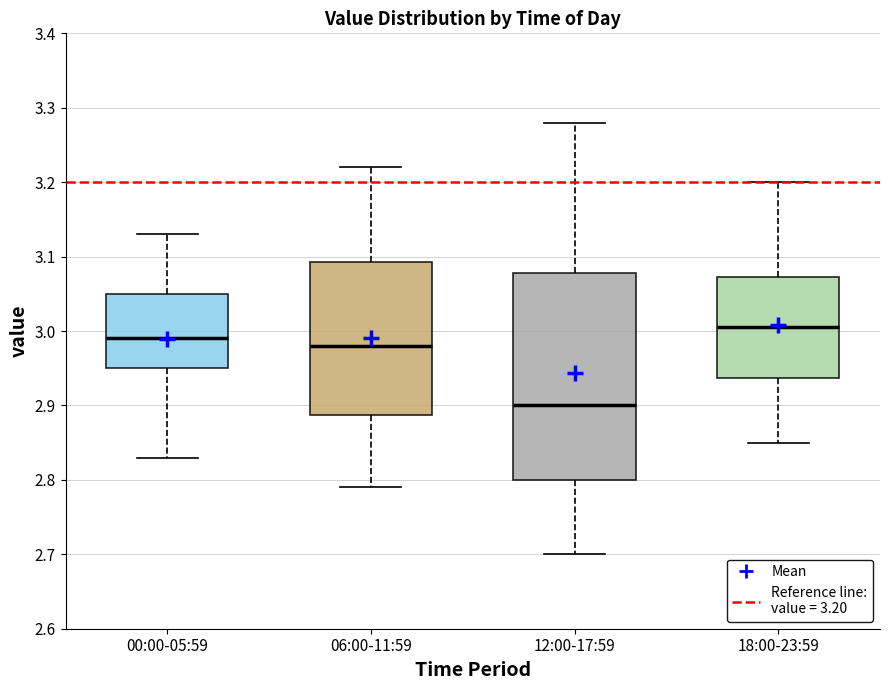

Reading left to right, read every box against the y-axis: the position of its median line, the range the box covers, and the ends of its whiskers. The values are not printed on the chart, so give them approximately, as read against the axis.

00:00-05:59: median 2.99, box 2.95 to 3.05, whiskers 2.83 to 3.13
06:00-11:59: median 2.98, box 2.89 to 3.09, whiskers 2.79 to 3.22
12:00-17:59: median 2.90, box 2.80 to 3.08, whiskers 2.70 to 3.28
18:00-23:59: median 3.01, box 2.94 to 3.07, whiskers 2.85 to 3.20